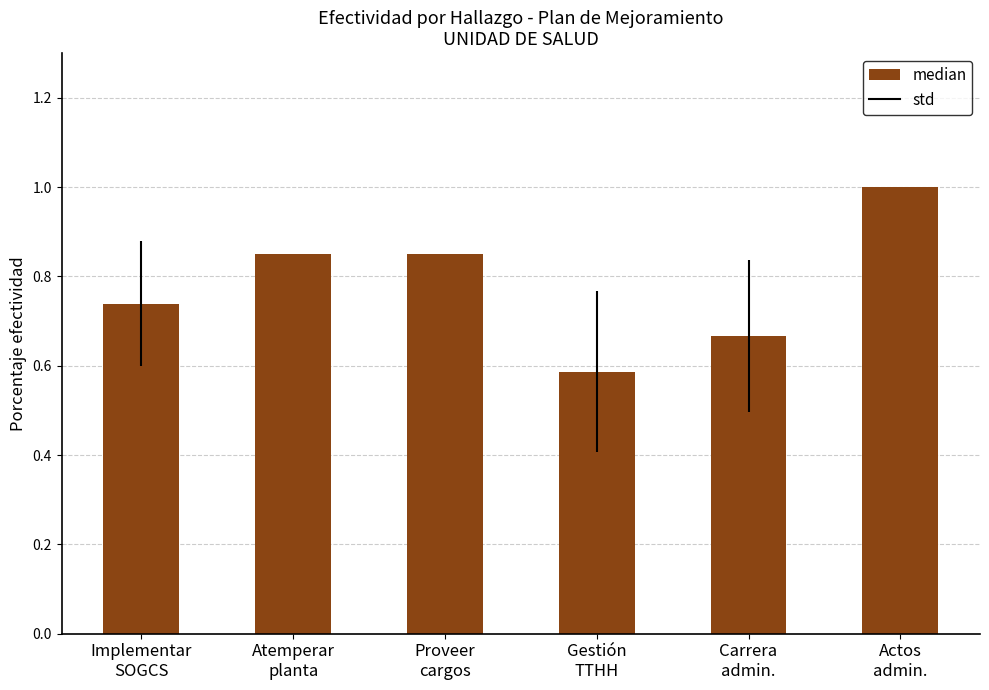

Which label corresponds to the smallest value in the chart?

Gestión
TTHH